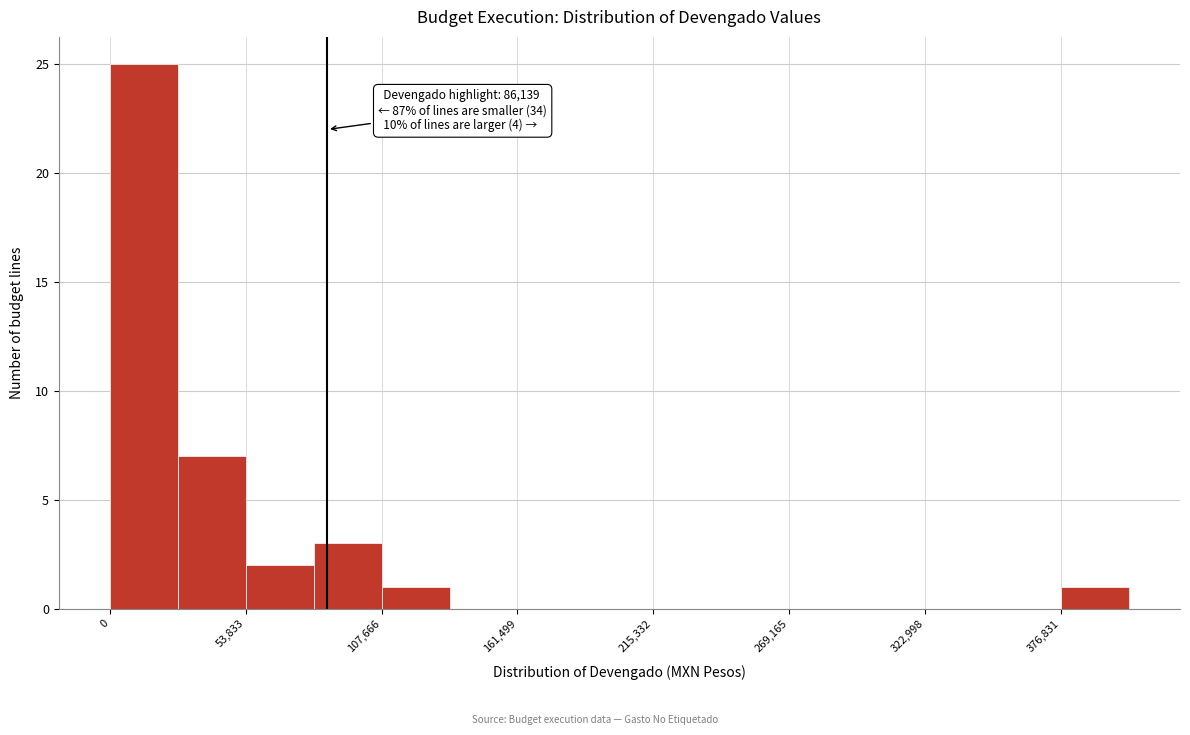

Read against the x-axis, roughly where is the centre of the tallest bar?

10000